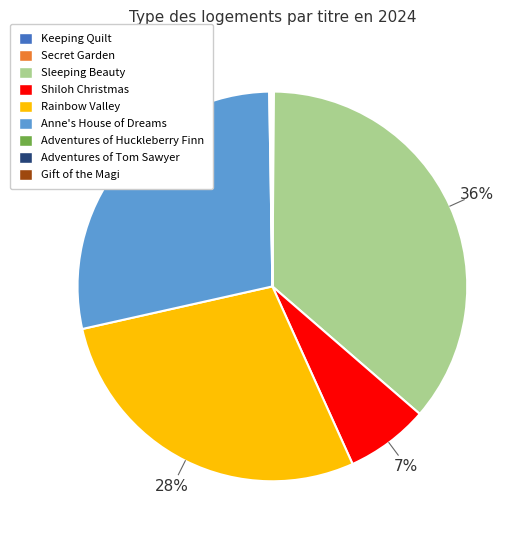

Do Shiloh Christmas and Rainbow Valley together represent more than half of the pie?

No